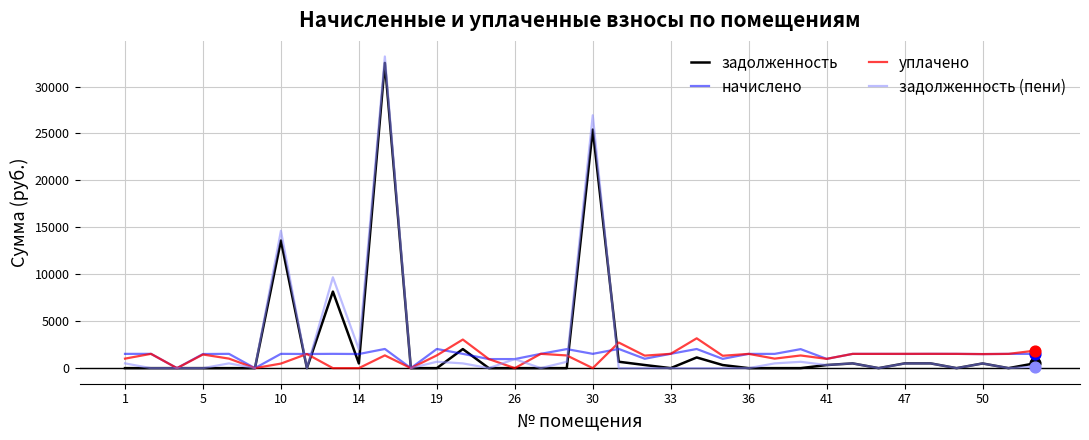

Which series has the widest spread of values?

задолженность (пени)